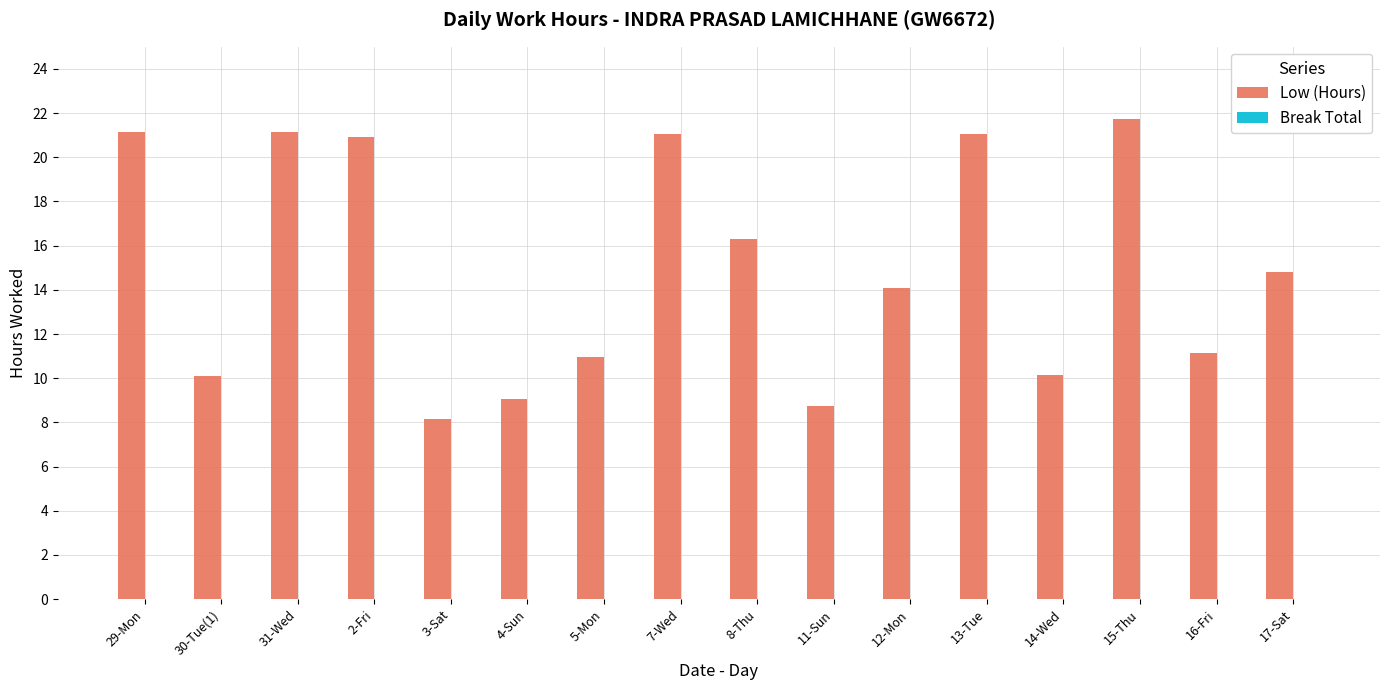

Which has a higher value, 14-Wed or 4-Sun?

14-Wed